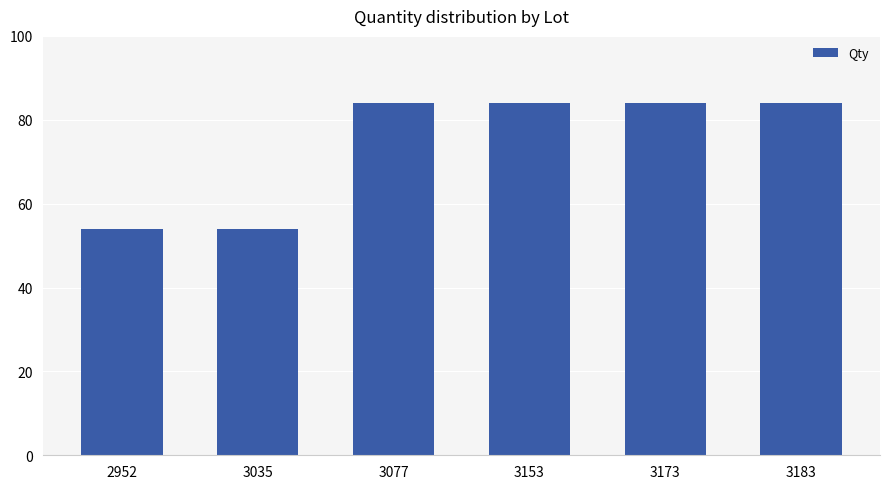

What is the value of the 4th bar from the left?

84